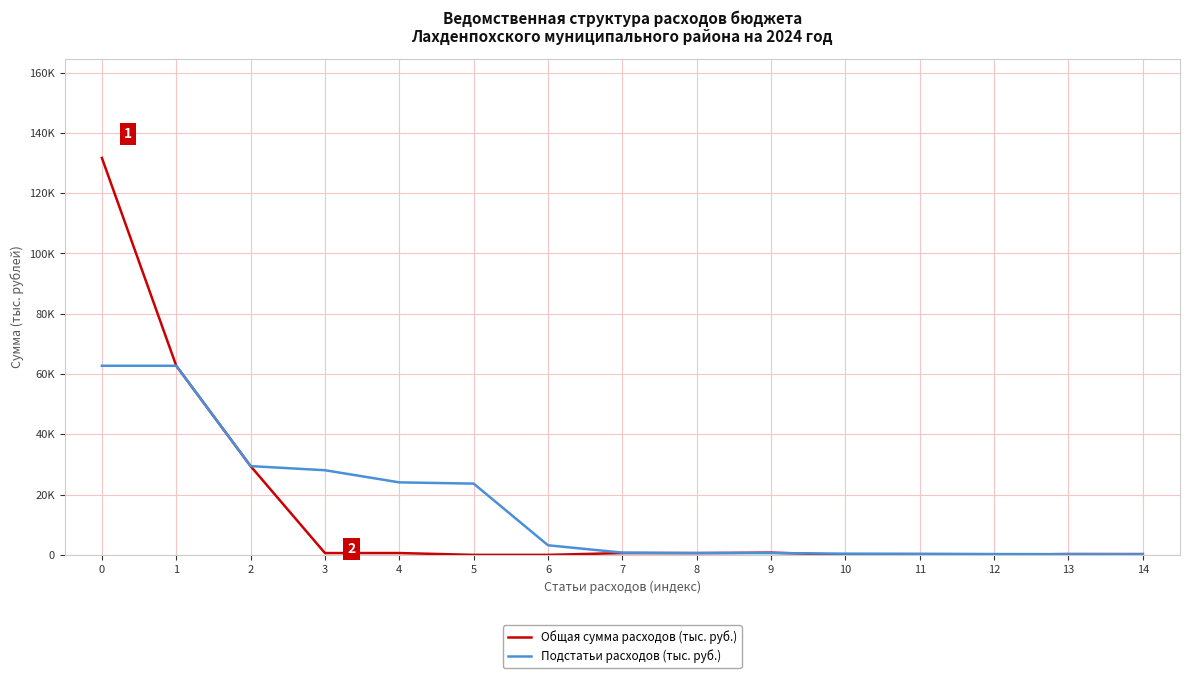

Reading left to right, transcribe all the data shown in this chart.

Общая сумма расходов (тыс. руб.): 0=131706.0	1=62748.0	2=29460.0	3=613.0	4=613.0	5=8.0	6=8.0	7=605.0	8=605.0	9=755.5	10=30.0	11=30.0	12=30.0	13=280.0	14=280.0
Подстатьи расходов (тыс. руб.): 0=62748.0	1=62748.0	2=29460.0	3=28091.5	4=24063.0	5=23651.4	6=3192.0	7=755.5	8=613.0	9=605.0	10=411.6	11=376.0	12=280.0	13=245.5	14=200.0